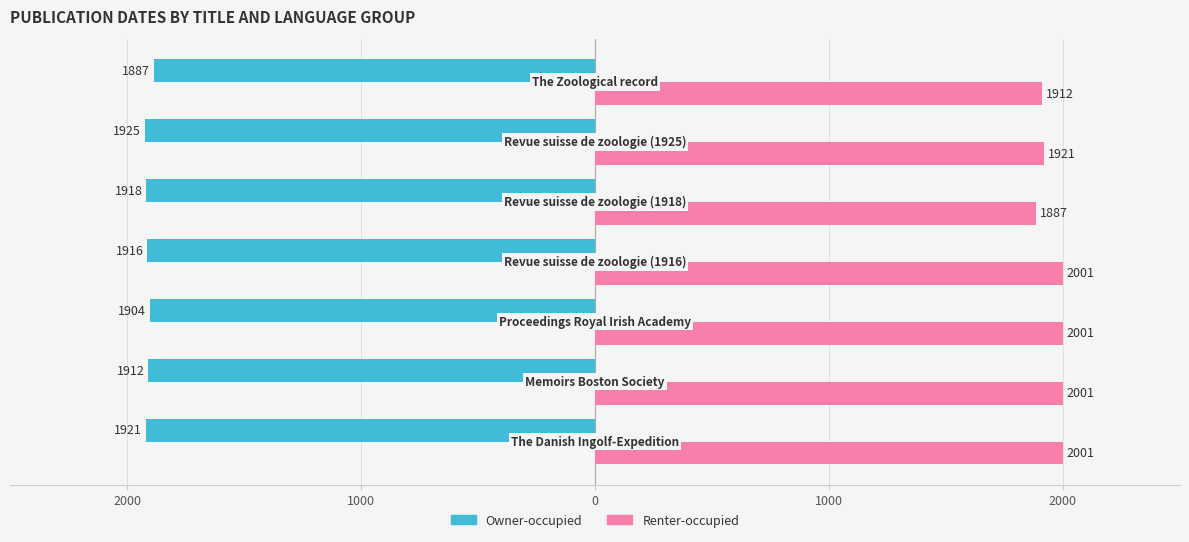

What are all the series names shown in the legend?

Owner-occupied, Renter-occupied